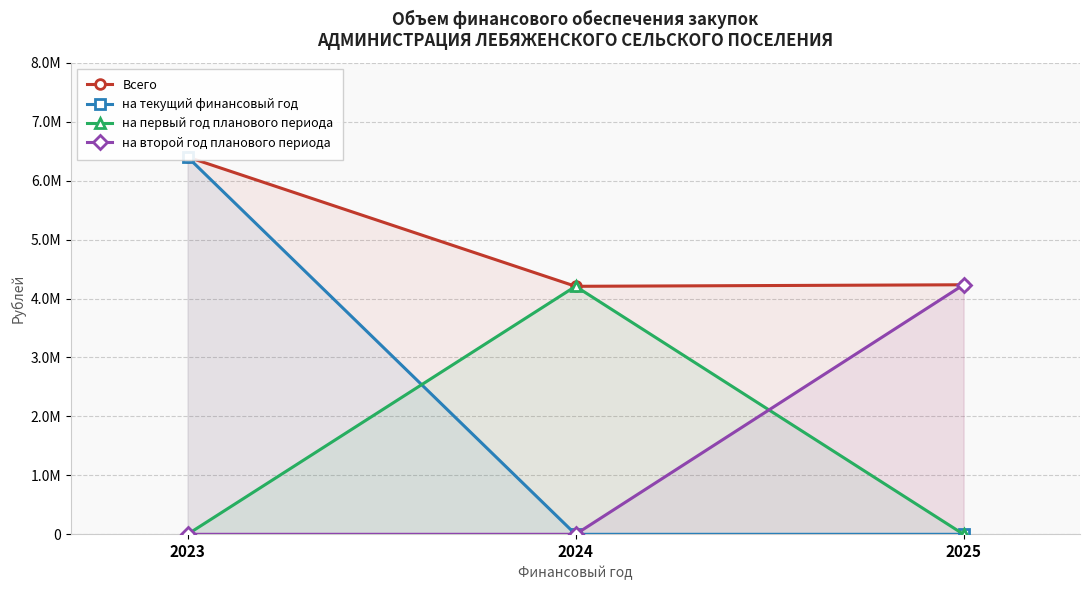

The на первый год планового периода series shows 0.0 at 2025. True or false?

True